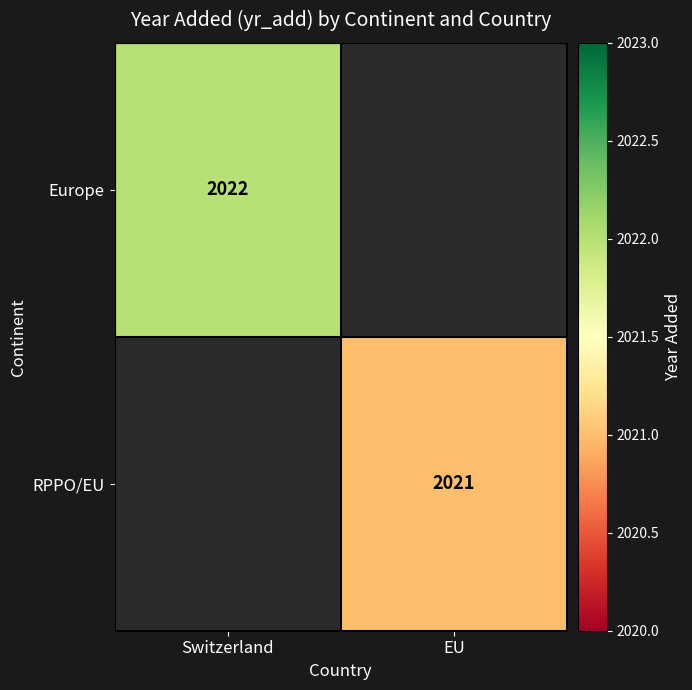

True or false: Europe has a value of 2970 at Switzerland.

False